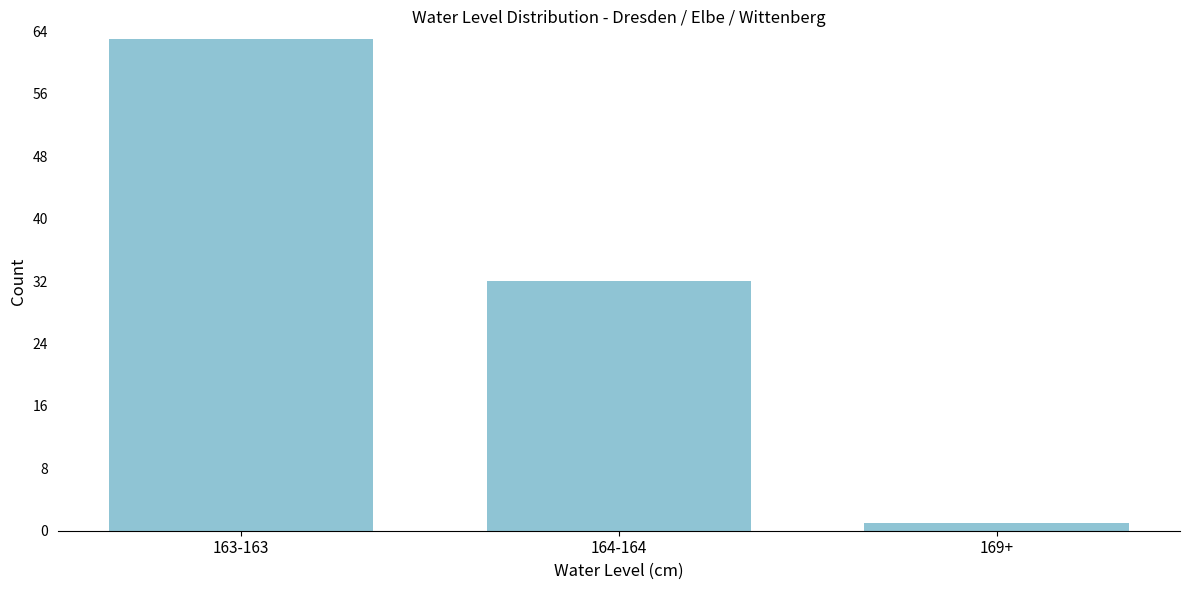

Reading left to right, extract all data points from this chart.

163-163=63	164-164=32	169+=1